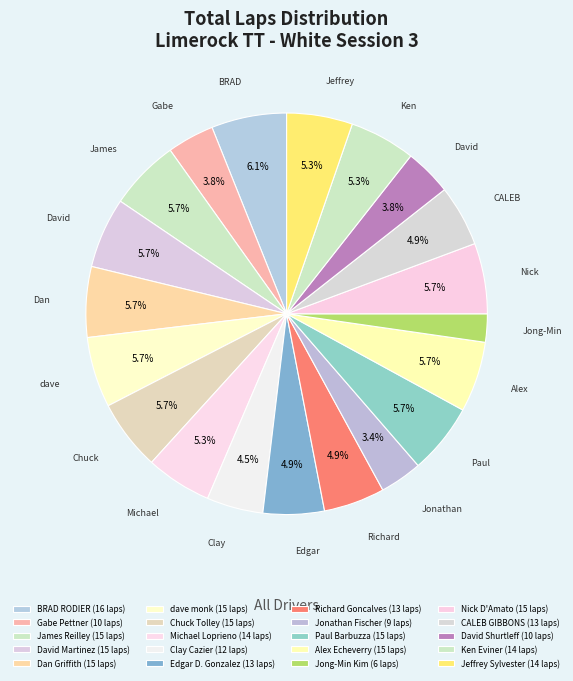

What is the ratio of the value at James Reilley to the value at Jonathan Fischer?

1.7